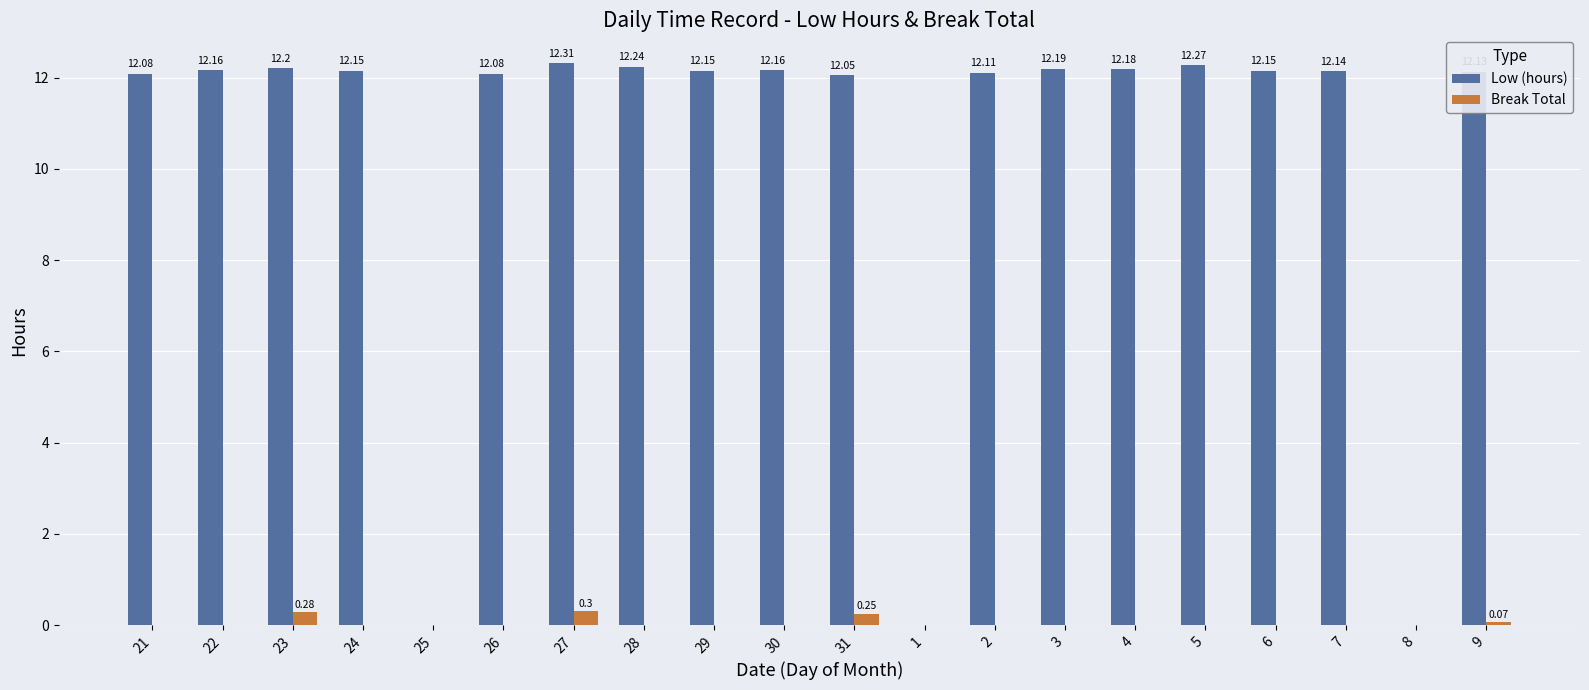

At which category is the sum across all series the highest?

27